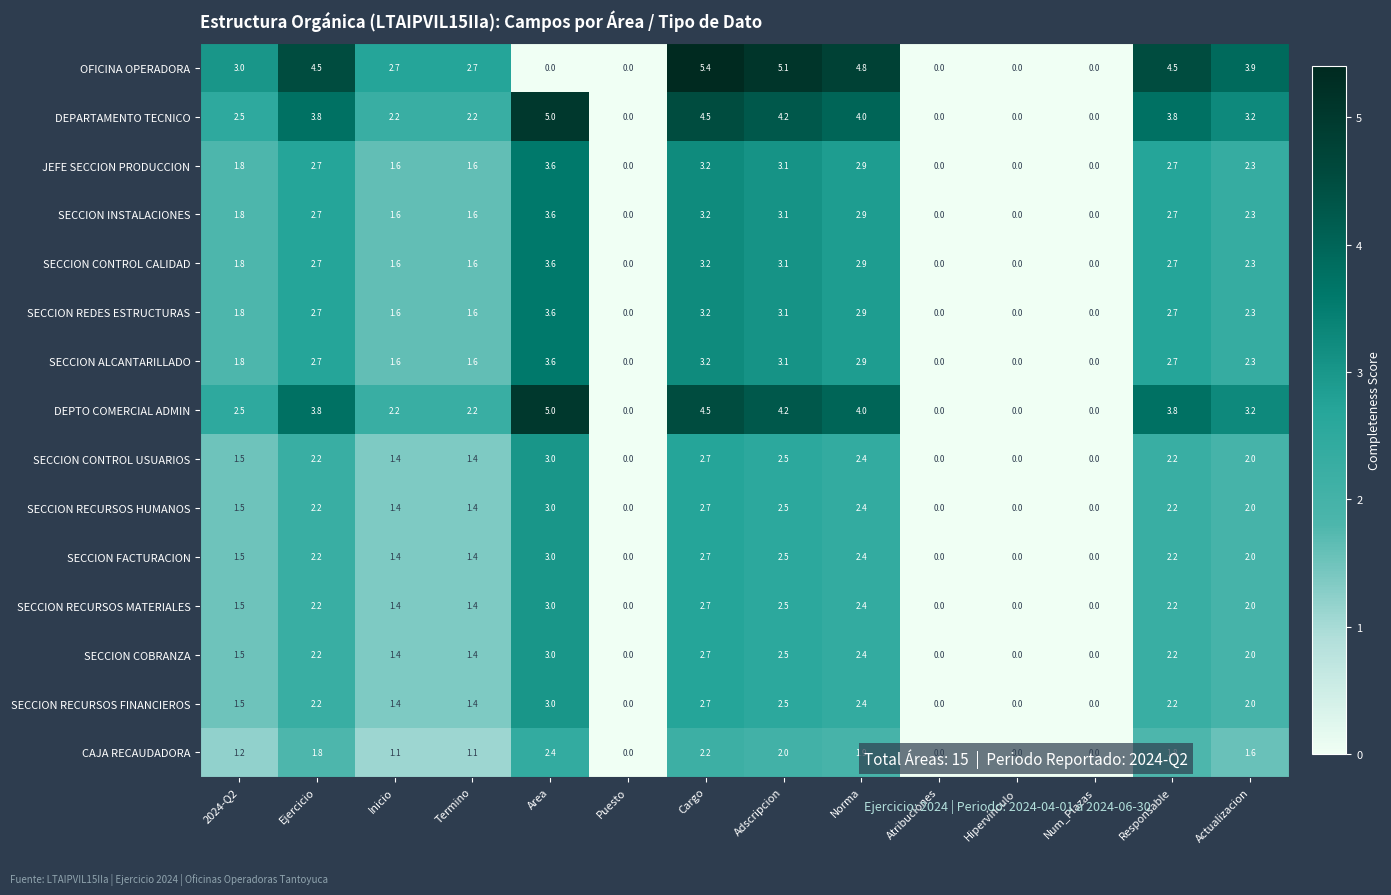

The value of SECCION FACTURACION at Adscripcion is 0.7. True or false?

False